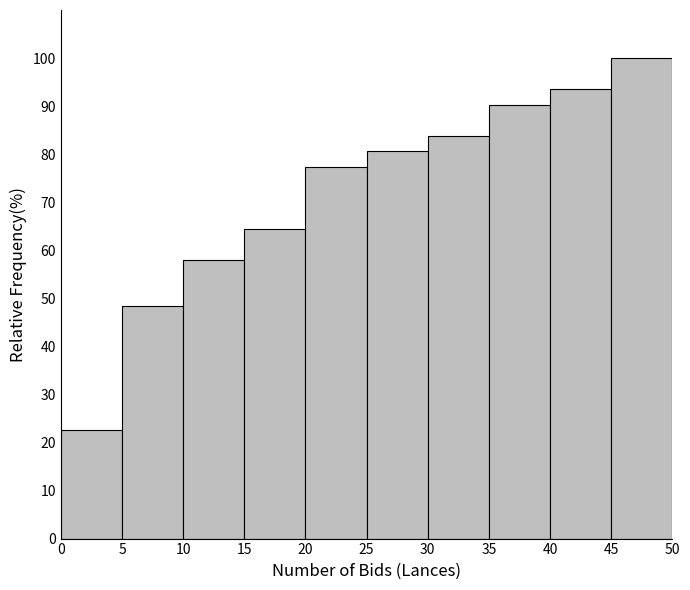

Which range on the x-axis has the tallest bar?

45 to 50